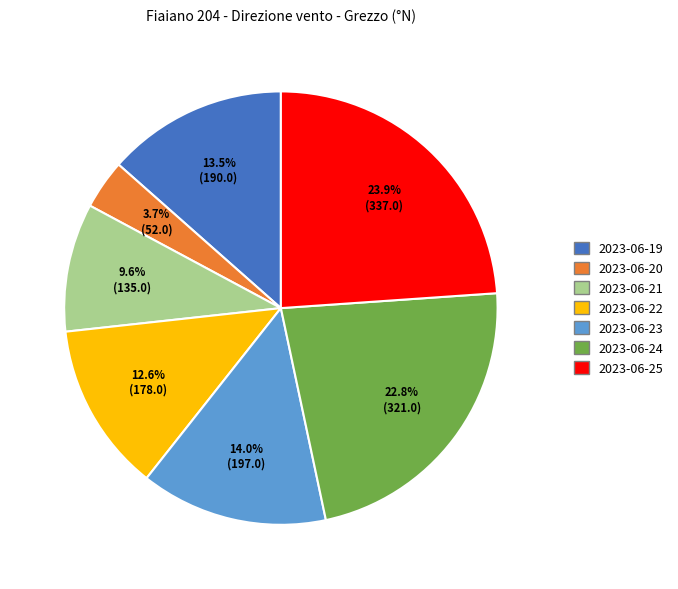

To the nearest percent, what is the average slice percentage?

14%